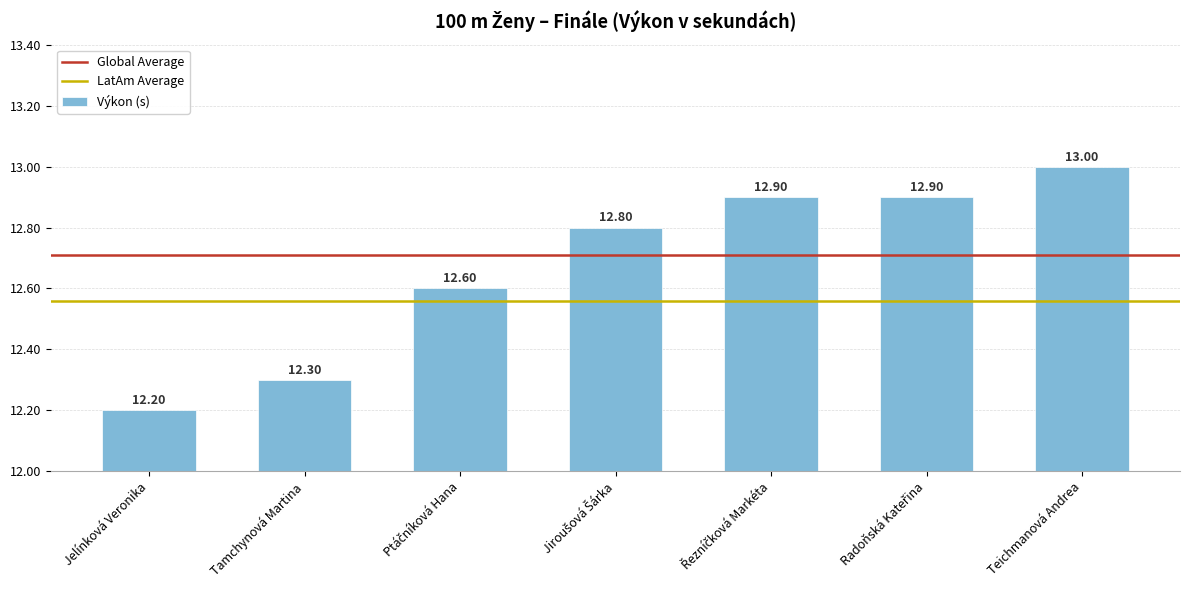

Which label corresponds to the smallest value in the chart?

Jelínková Veronika